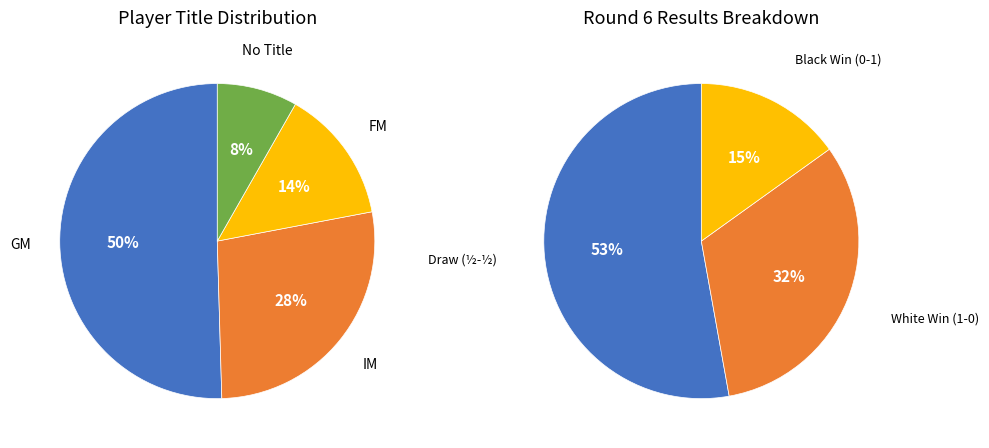

To the nearest percent, what is the average slice percentage?

25%